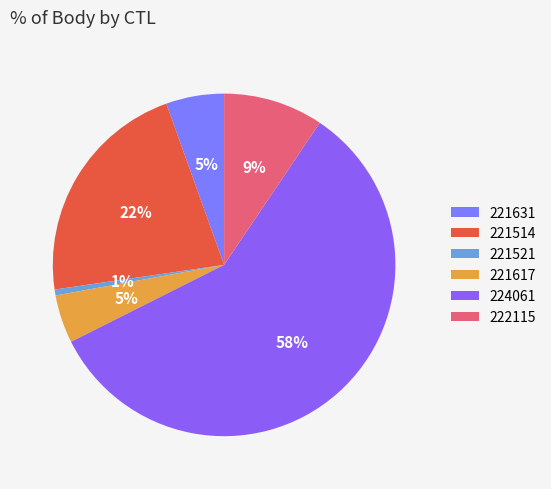

How many slices are in this pie chart?

6